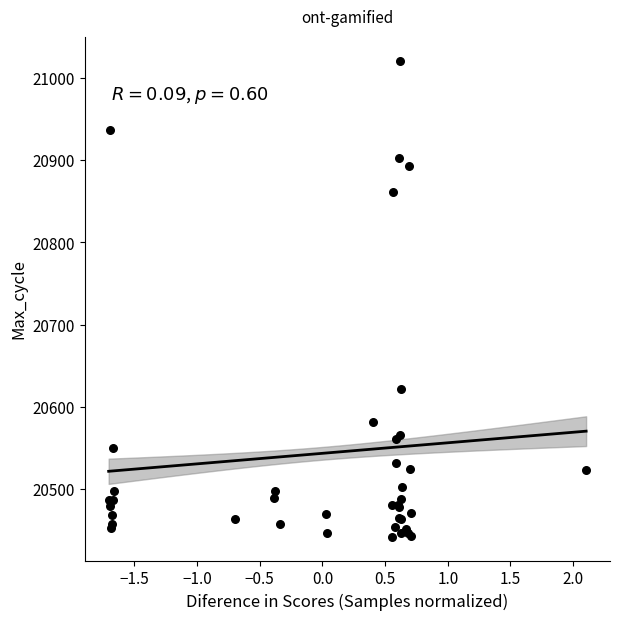

What Y value in the scatter plot is closest to 20731?

20622